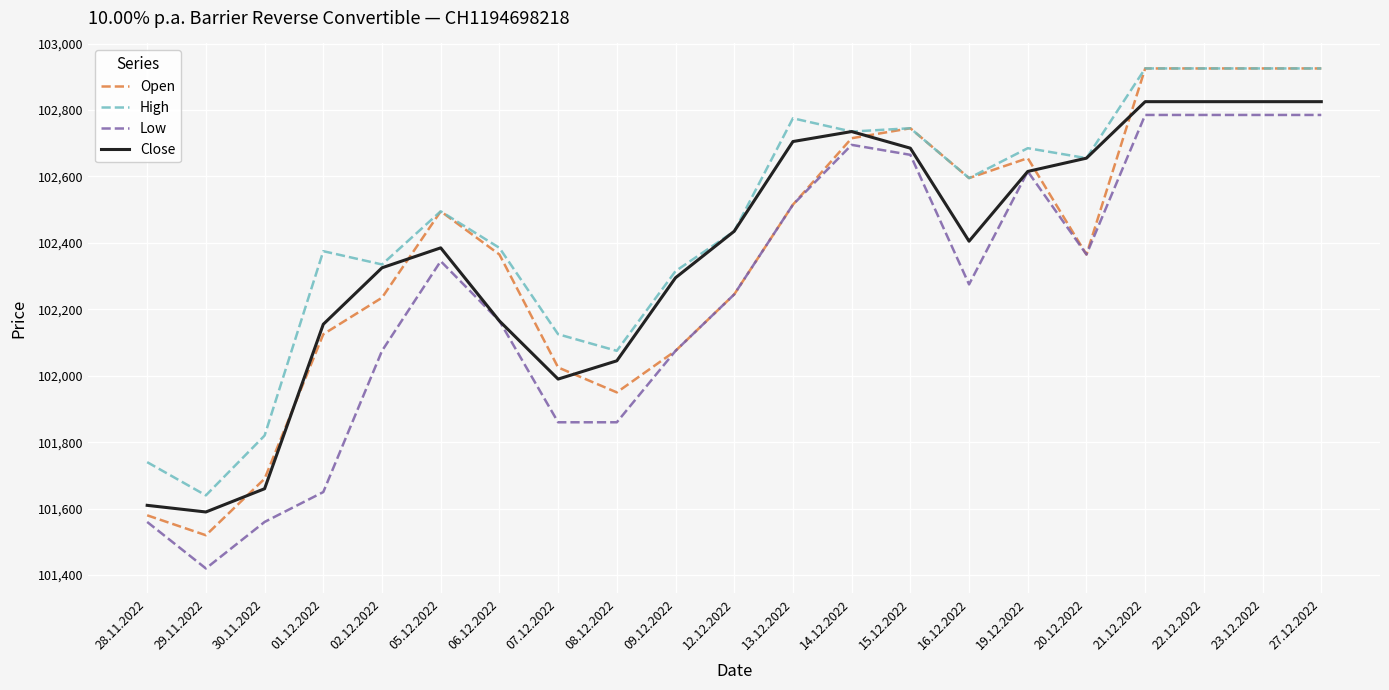

What is the spread (max minus min) of values at 06.12.2022?

220